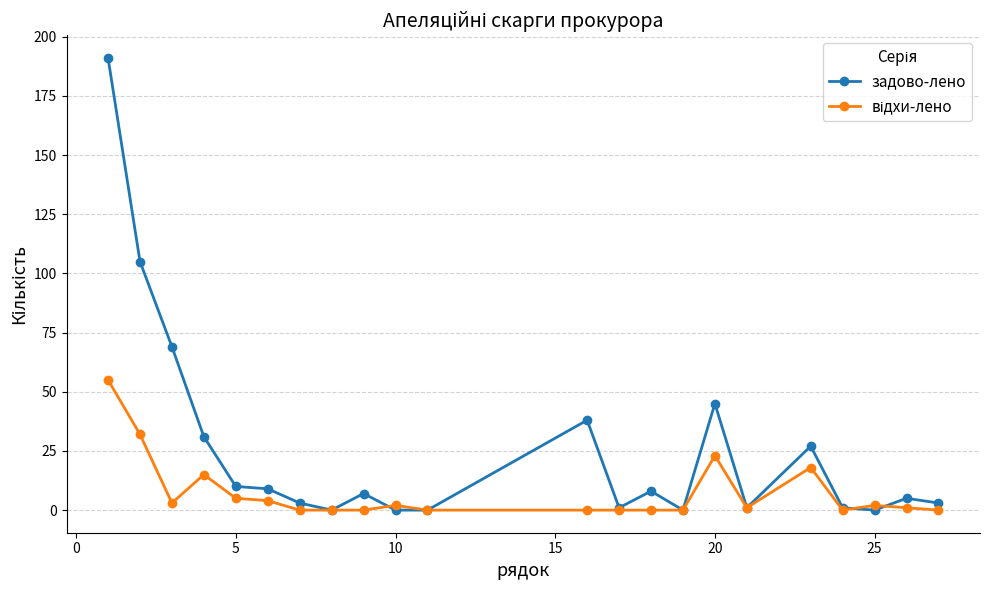

How many data points in задово-лено are less than 7?

11